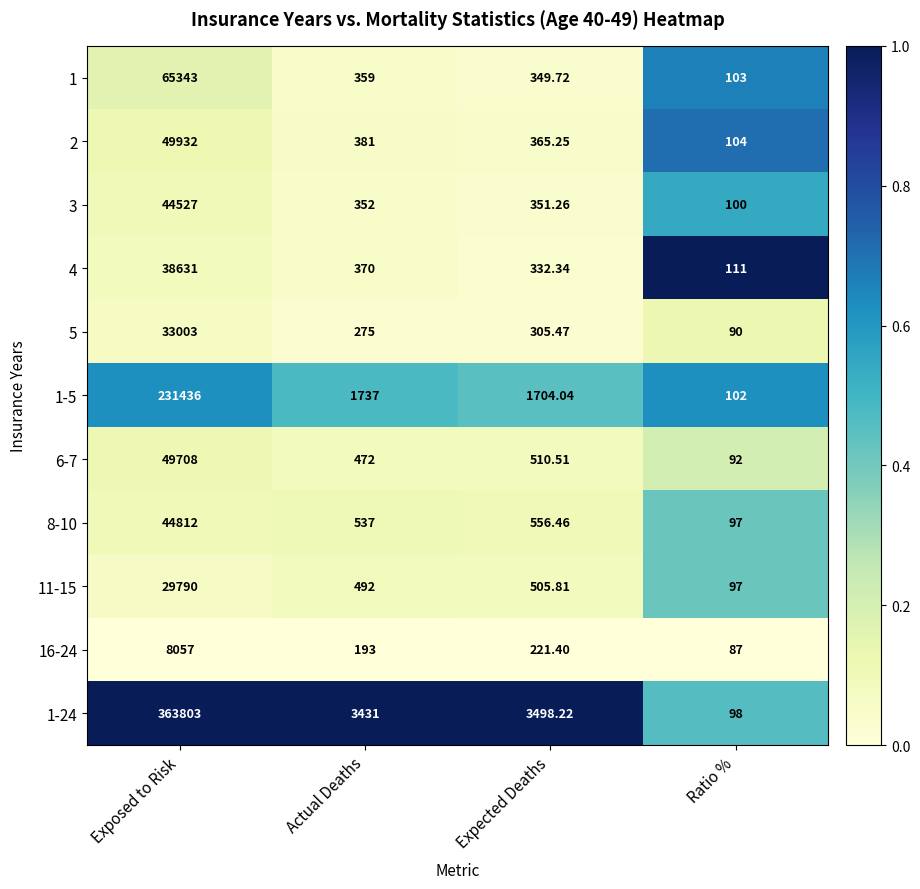

Which series has the largest total across all categories?

1-24